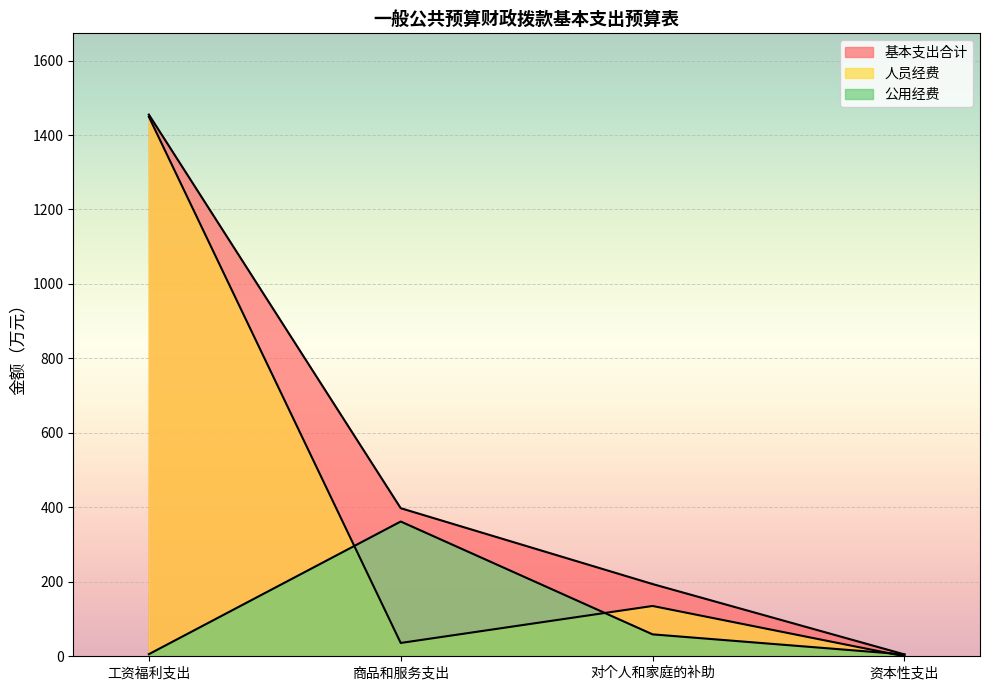

What is the label of the 1st point from the left?

工资福利支出